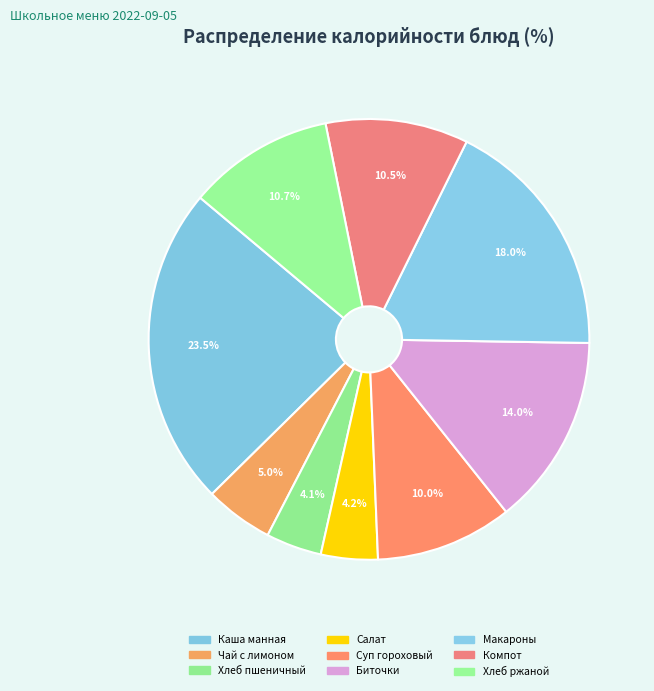

How many segments does this pie chart have?

9